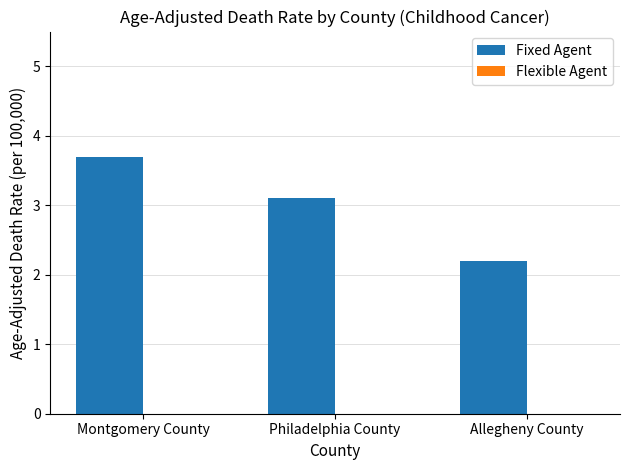

Does the chart contain any negative values?

No